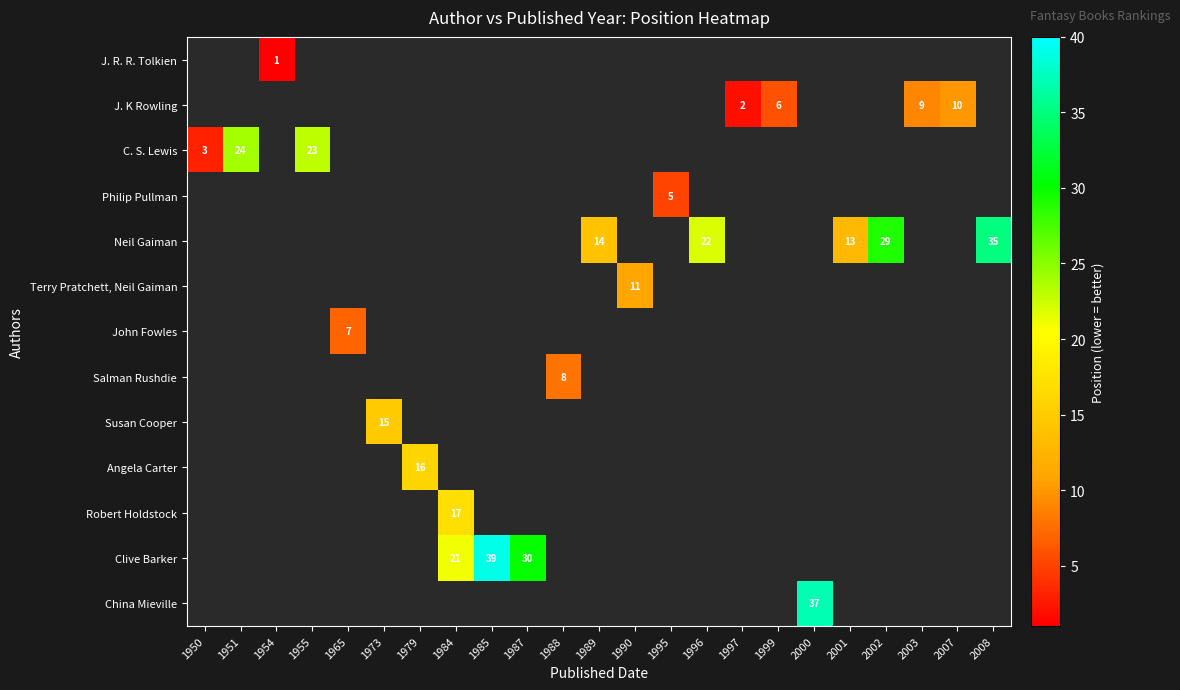

Rank the categories by row_6 value from lowest to highest.

1950, 1951, 1954, 1955, 1965, 1973, 1979, 1984, 1985, 1987, 1988, 1989, 1990, 1995, 1996, 1997, 1999, 2000, 2001, 2002, 2003, 2007, 2008